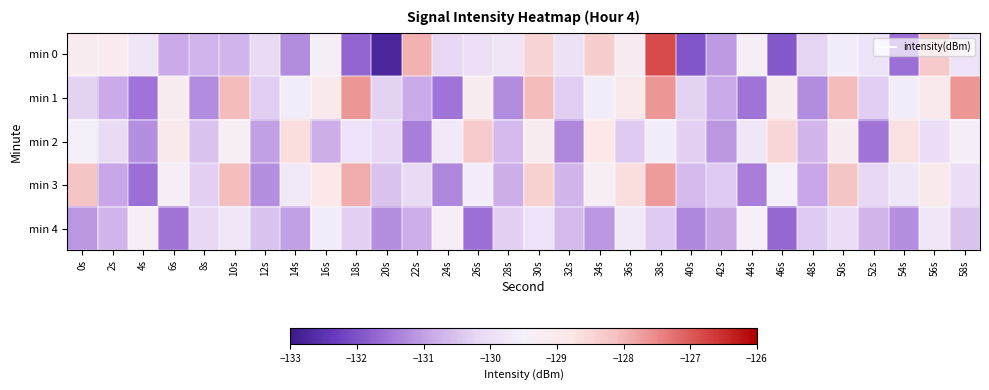

What is the greatest value displayed?

-126.8